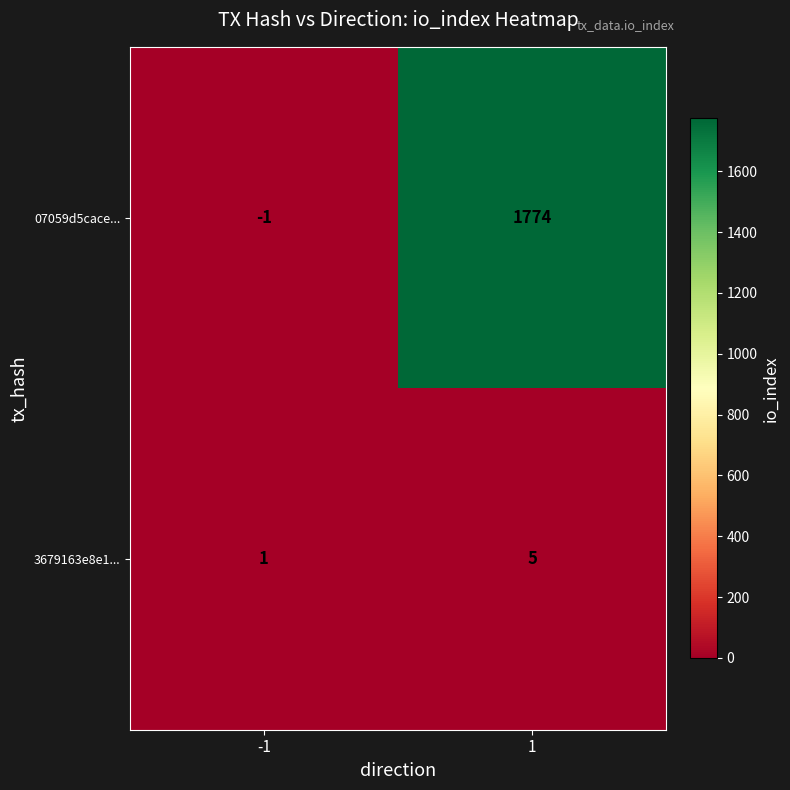

Reading left to right, transcribe all the data shown in this chart.

07059d5cace...: -1	1774
3679163e8e1...: 1	5